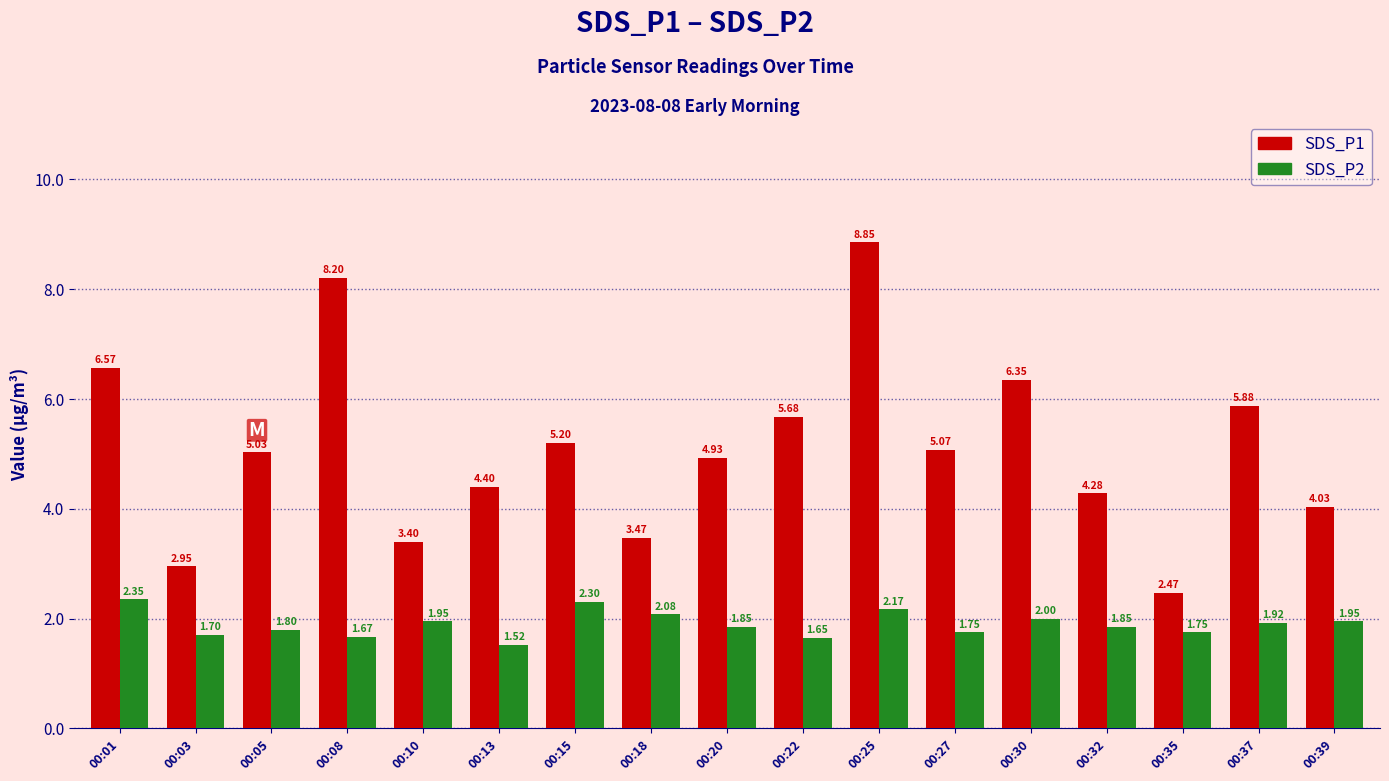

Which series changed the most between 00:01 and 00:37?

SDS_P1